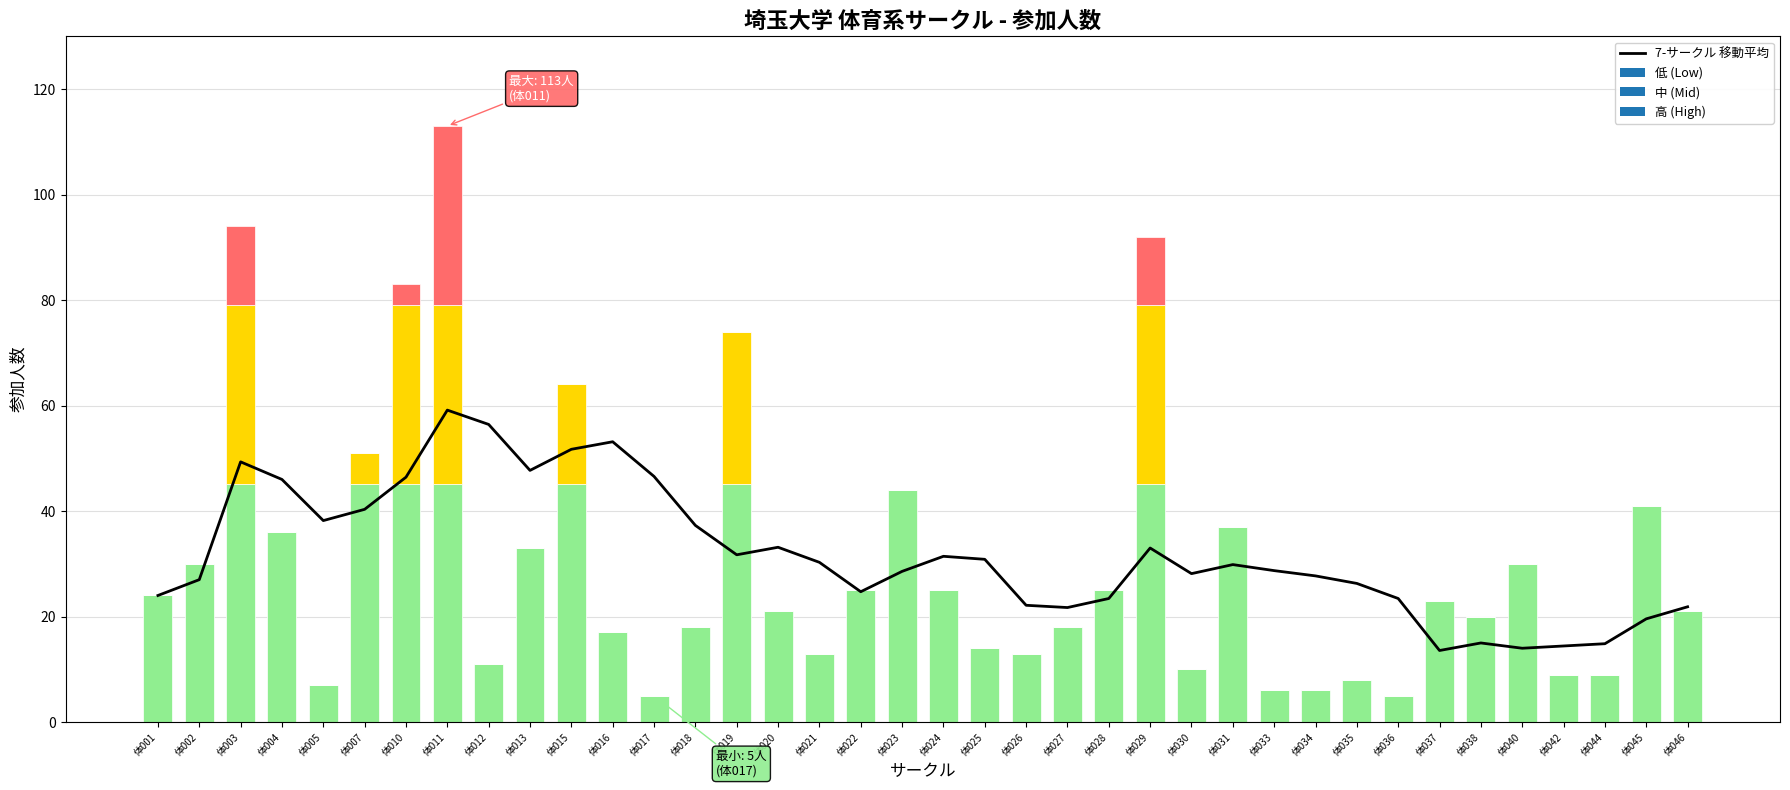

Count the number of values greater than 29.

19